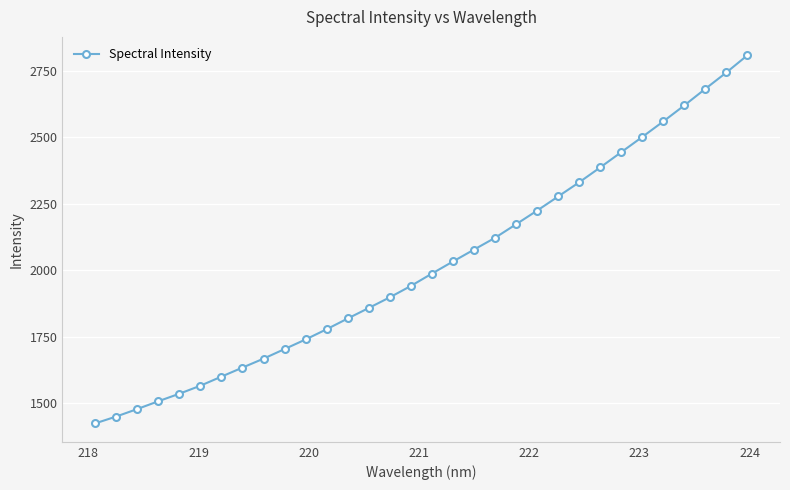

What is the difference between the second highest and second lowest values?

1295.2